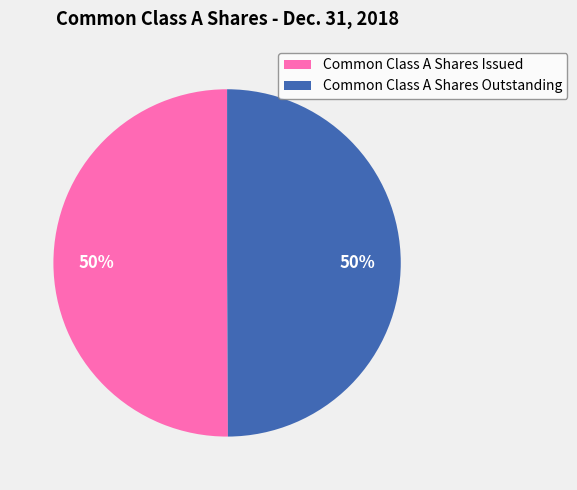

Combined, do Common Class A Shares Issued and Common Class A Shares Outstanding account for over 50%?

Yes